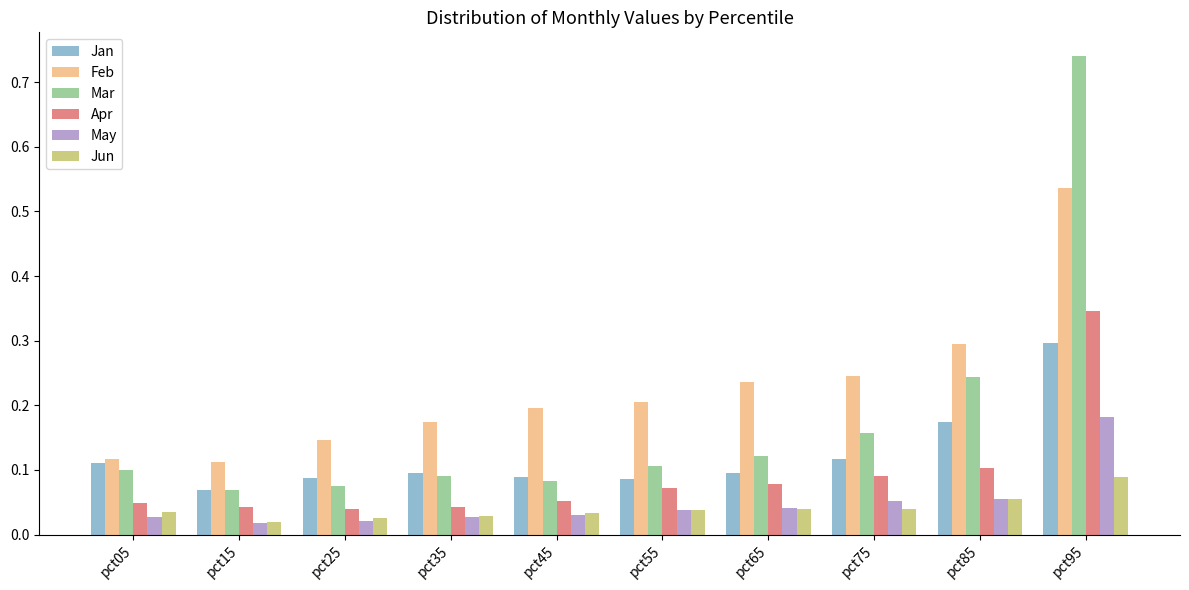

What is the difference between the maximum and minimum values in the Feb series?

0.4